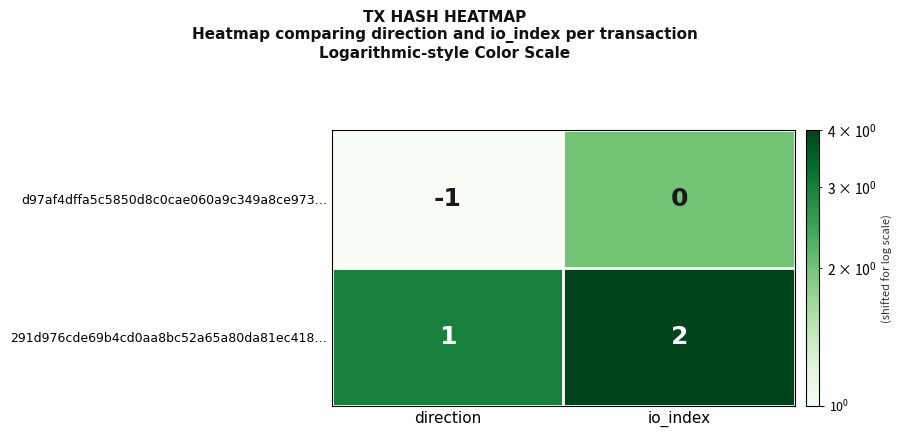

At which label is d97af4dffa5c5850d8c0cae060a9c349a8ce973… closest to 0?

io_index